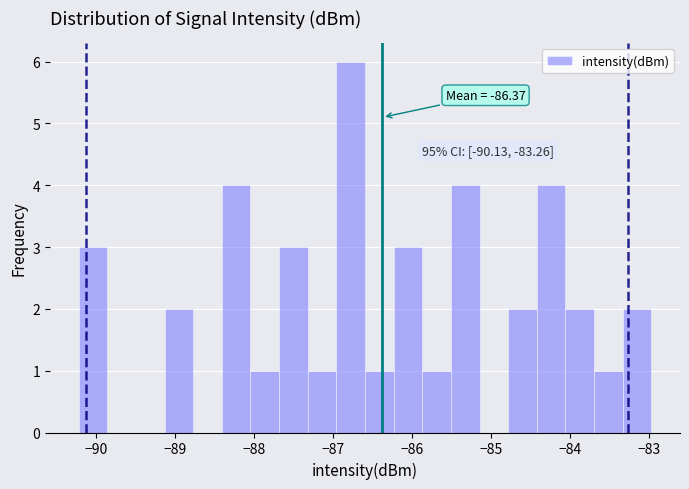

Around what value on the x-axis is the tallest bar? Give the approximate position of its centre, as read against the axis.

-86.8